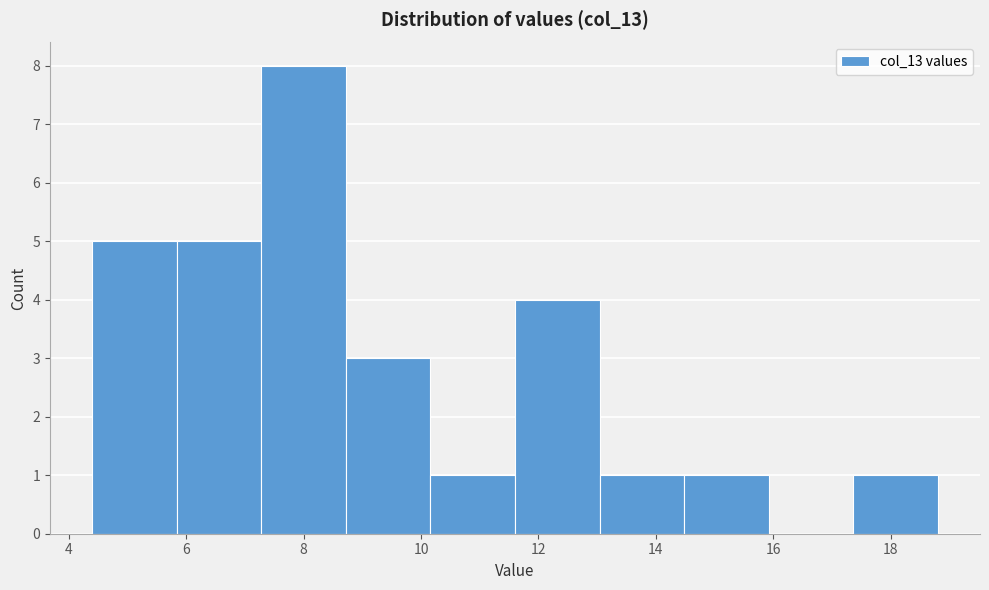

Reading left to right, transcribe this chart: for each bar, give the range it covers on the x-axis and its height. Neither the bar edges nor the heights are printed on the chart, so give them approximately, as read against the axes.

4.40 to 5.84: 5
5.84 to 7.28: 5
7.28 to 8.72: 8
8.72 to 10.16: 3
10.16 to 11.60: 1
11.60 to 13.04: 4
13.04 to 14.48: 1
14.48 to 15.92: 1
15.92 to 17.36: 0
17.36 to 18.80: 1